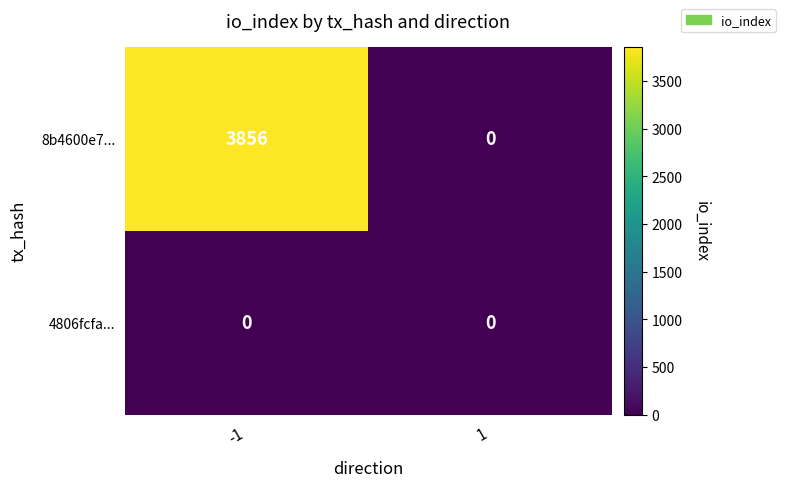

Reading left to right, what are all the values shown in this chart?

8b4600e7...: 3856	0
4806fcfa...: 0	0